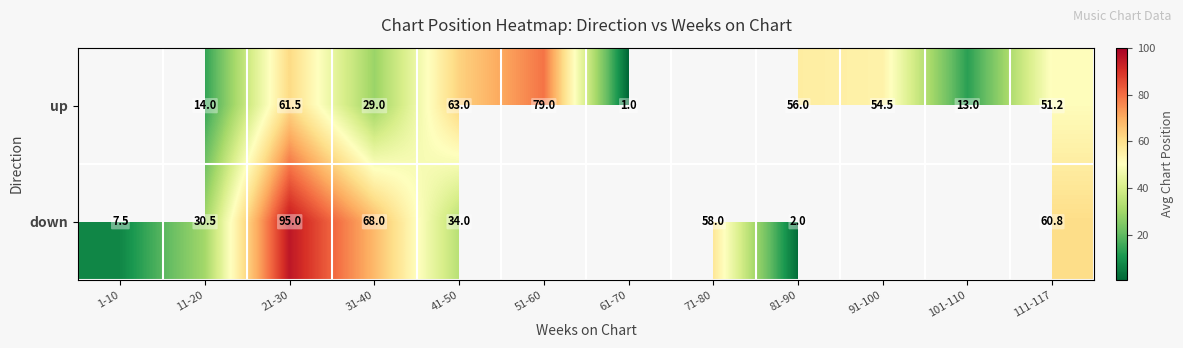

What is the spread (max minus min) of values at 31-40?

39.0